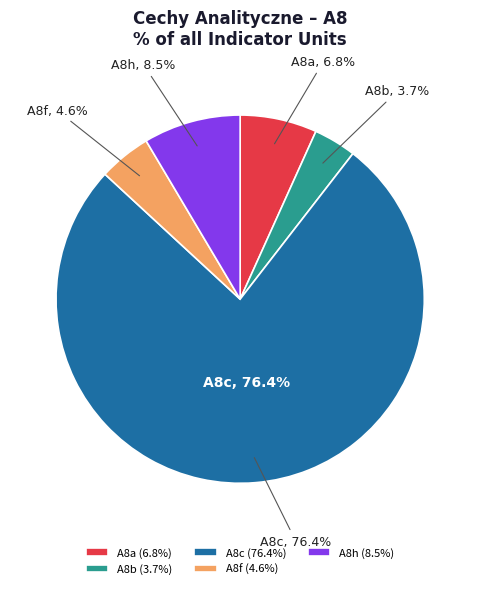

Which slice is the largest?

A8c